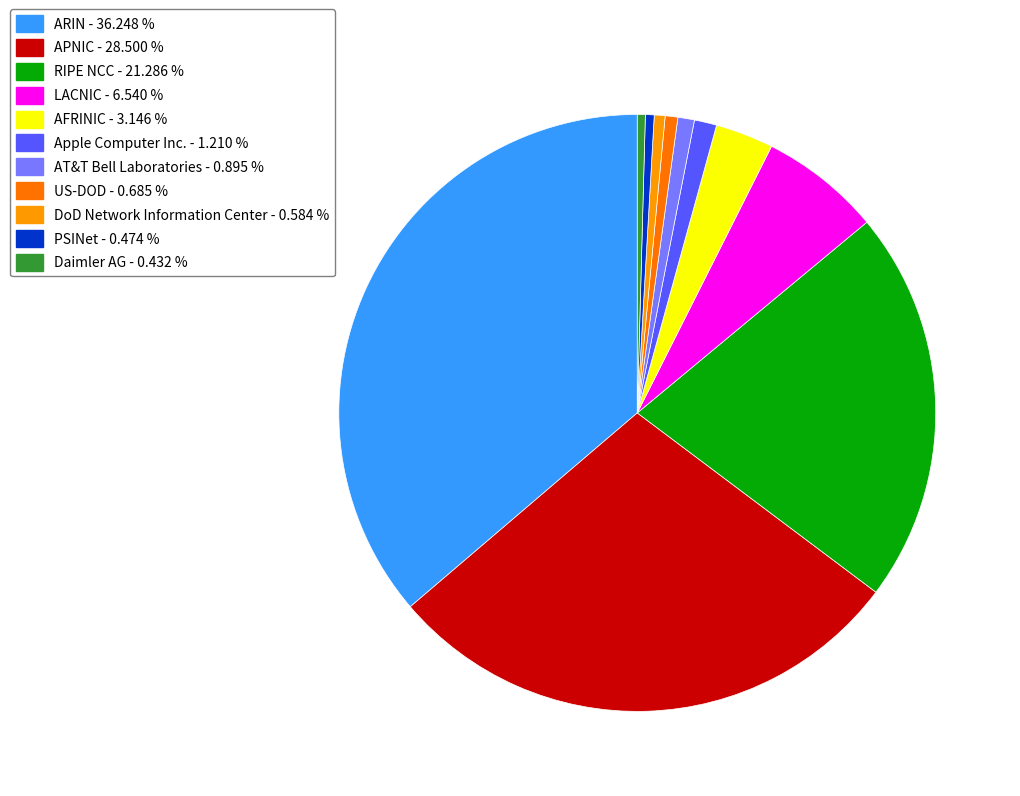

Approximately how many times larger is the value at Daimler AG compared to DoD Network Information Center?

0.7